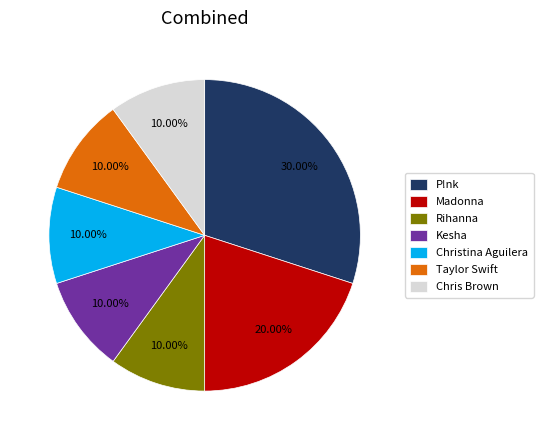

To the nearest percent, what is the combined percentage of Christina Aguilera and Rihanna?

20%